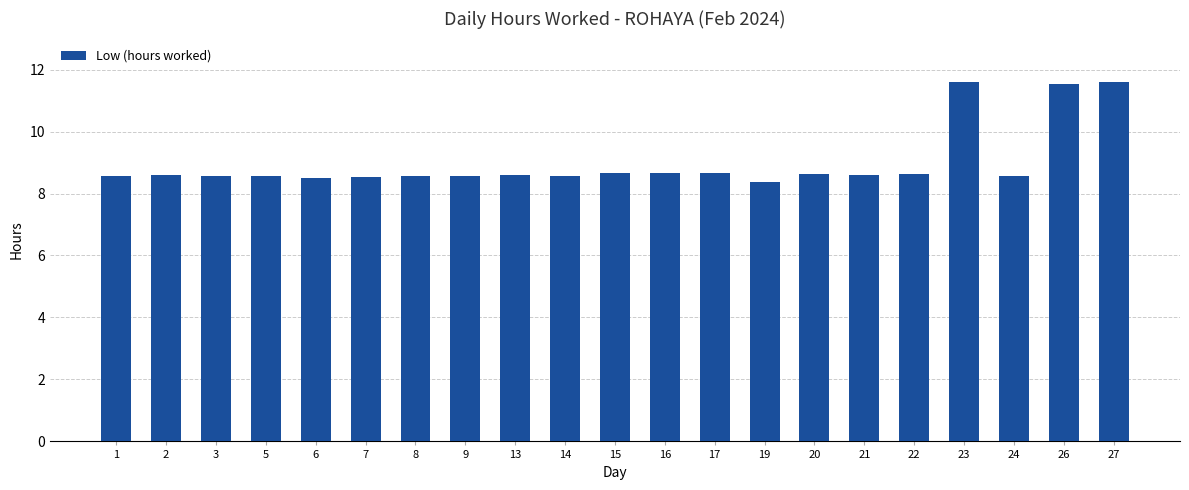

How many values are between 8 and 9?

18